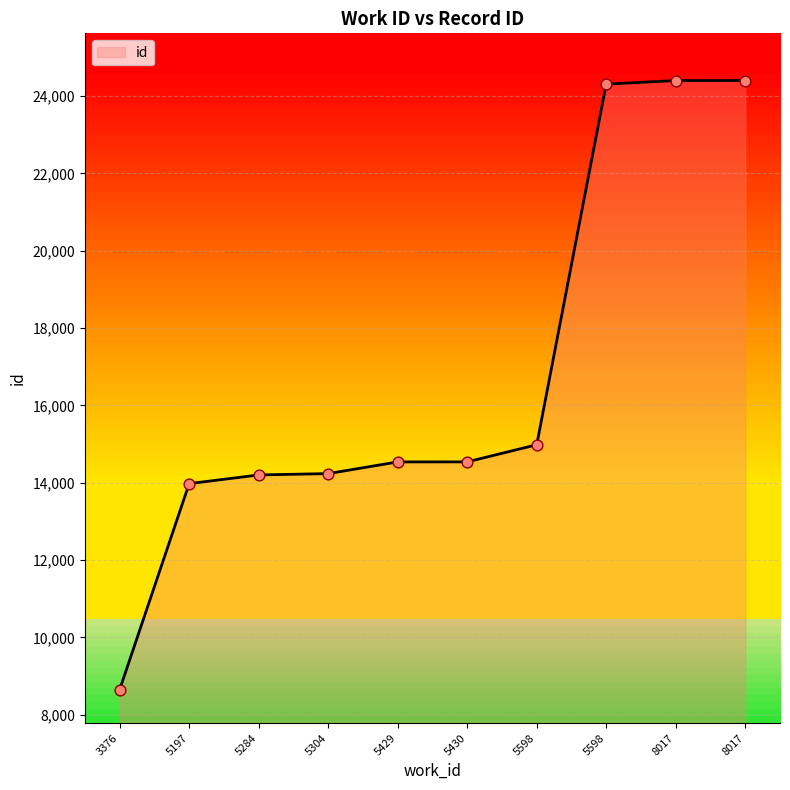

Does the chart have visible grid lines?

Yes